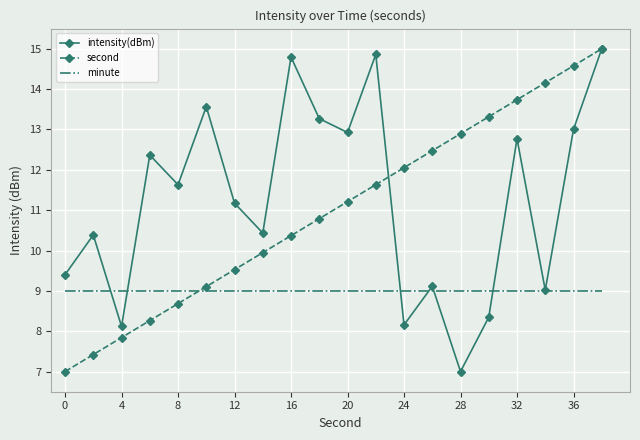

What is the greatest value displayed?

15.0